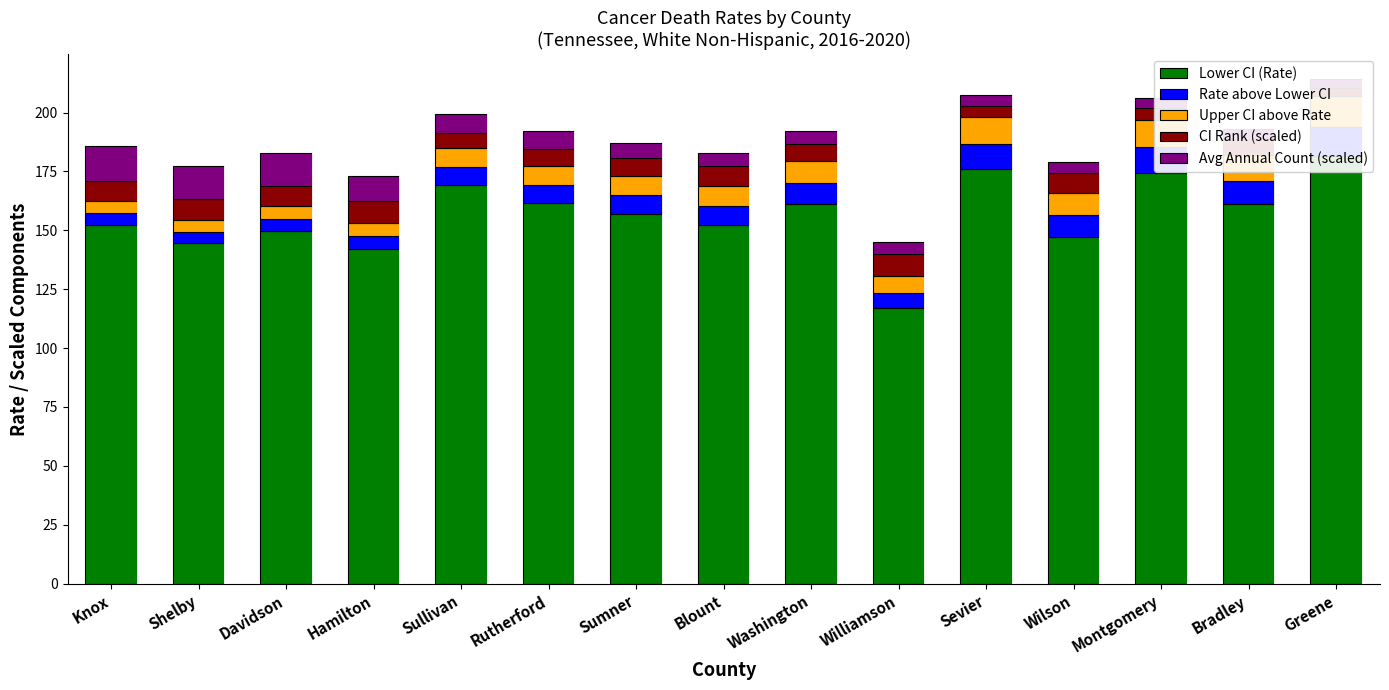

What is the label of the 5th bar from the right?

Sevier